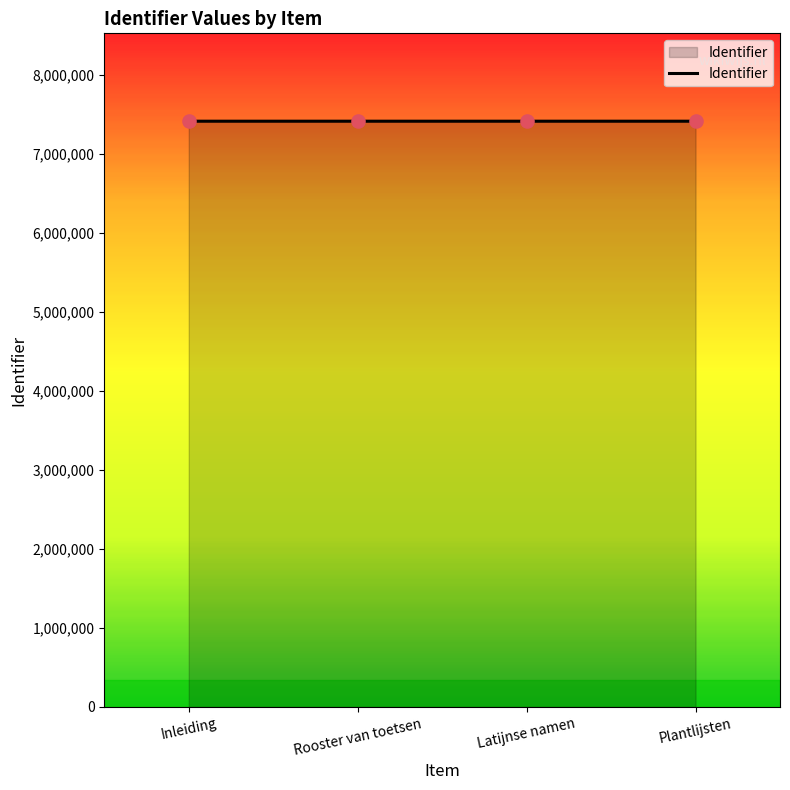

Approximately how many times larger is the value at Plantlijsten compared to Rooster van toetsen?

1.0